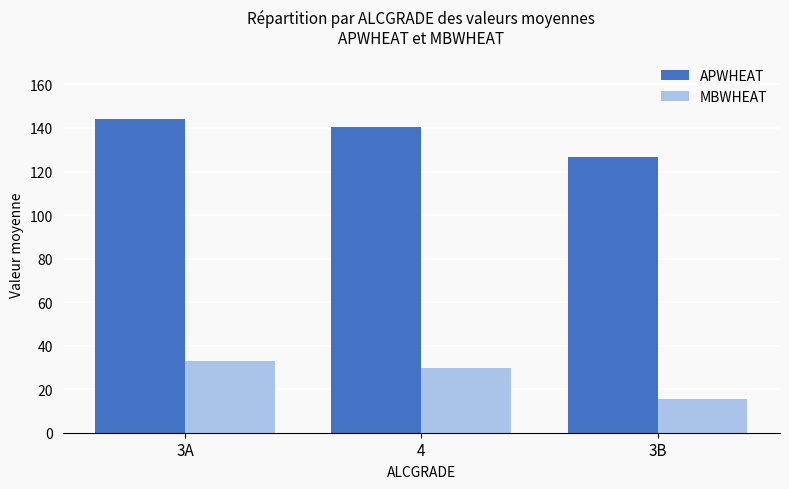

Reading left to right, extract all data points from this chart.

APWHEAT: 144.0	140.6	126.5
MBWHEAT: 33.0	29.6	15.5